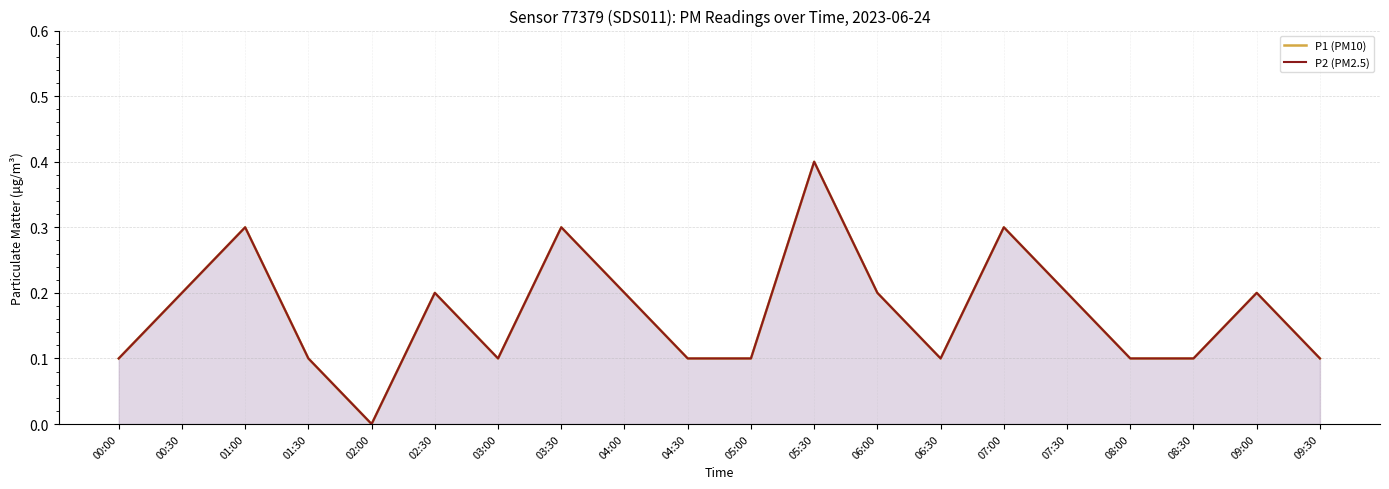

At which category does P1 (PM10) reach its first local peak?

01:00